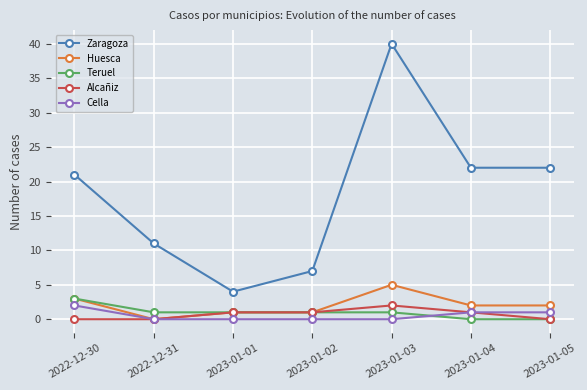

What is the total value across all series at 2022-12-31?

12